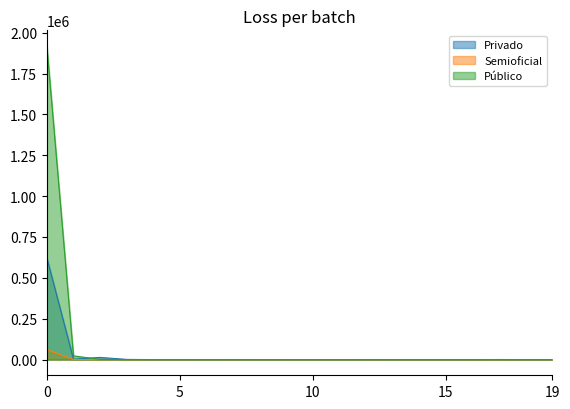

Is it true that Público equals 24 at 5?

True